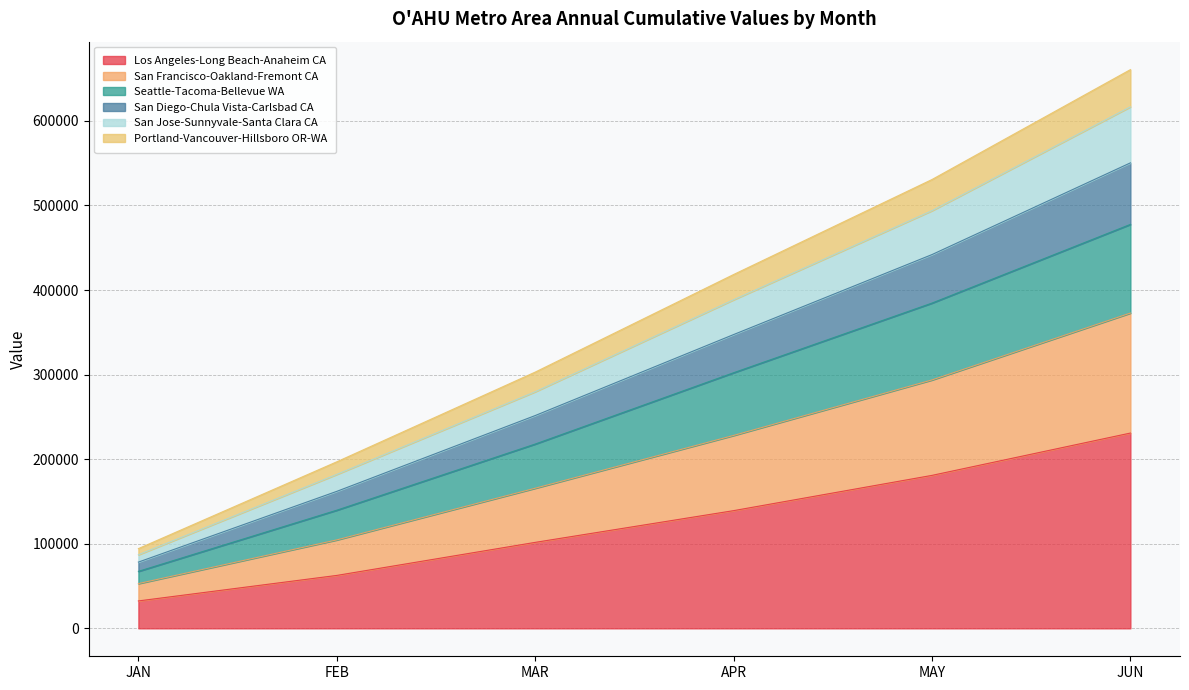

Where is Los Angeles-Long Beach-Anaheim CA nearest to the value 131644?

APR